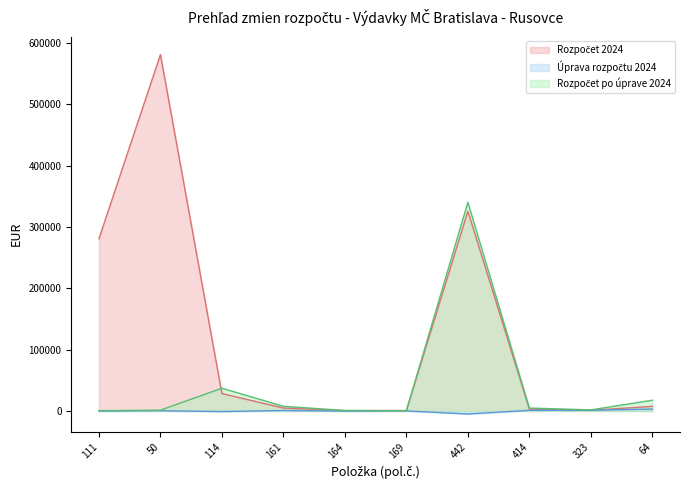

What is the value of the Rozpočet 2024 point at the 4th from the left?

4720